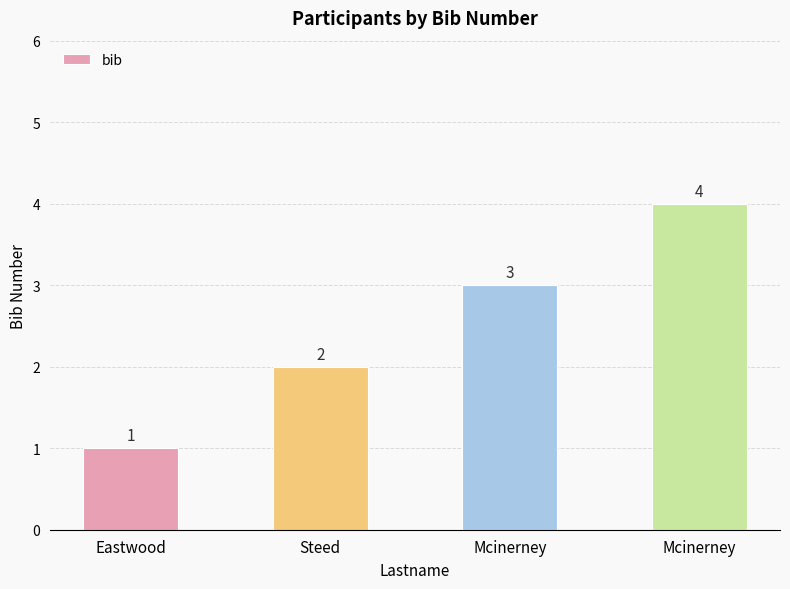

What is the smallest value displayed?

1